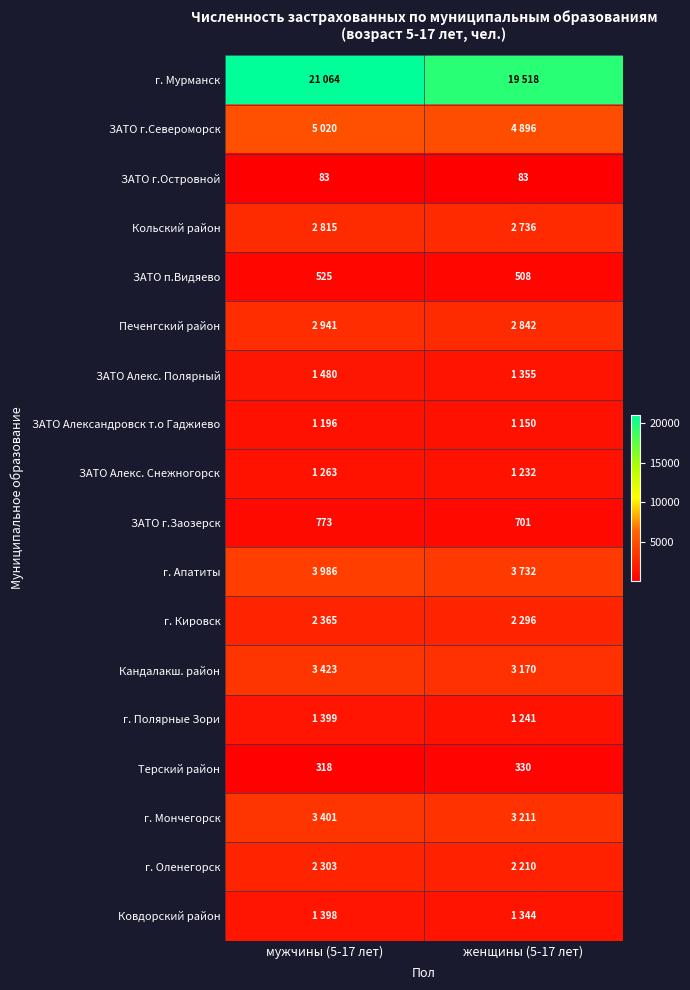

The Кандалакш. район series shows 5727 at мужчины (5-17 лет). True or false?

False